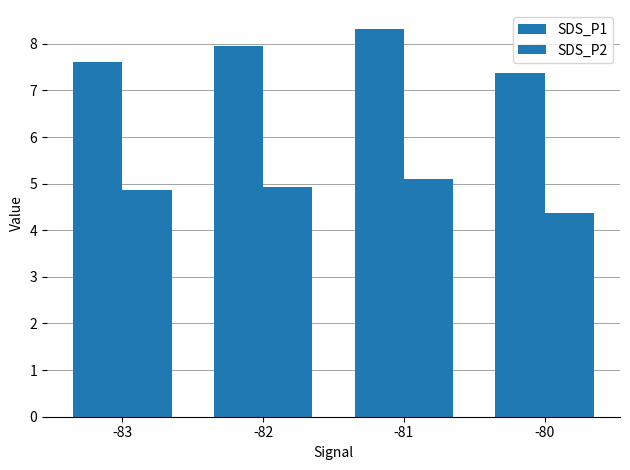

What is the sum of all SDS_P2 values?

19.2